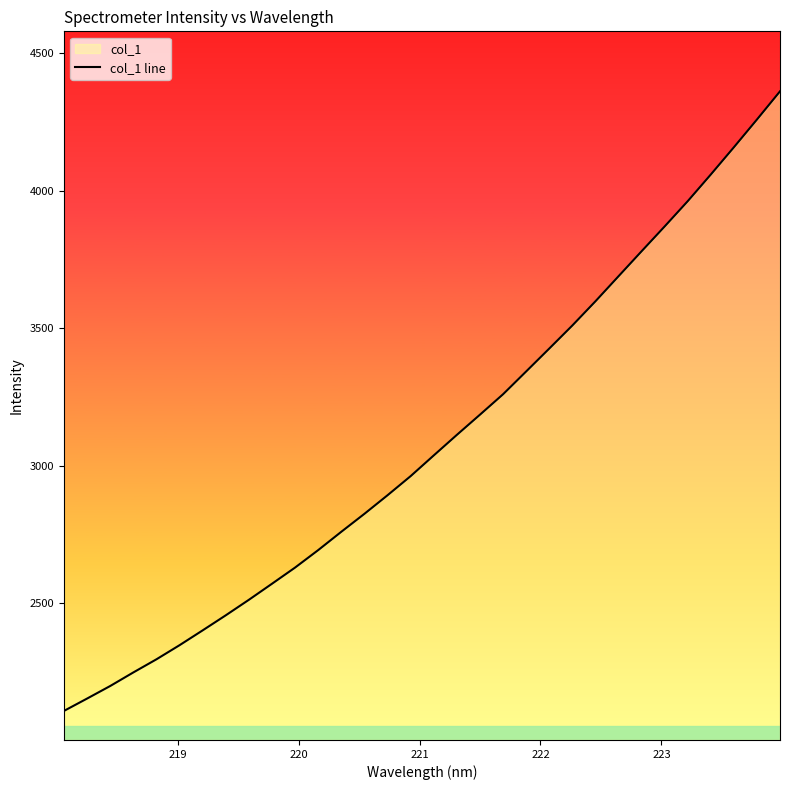

What is the difference between the maximum and minimum values?

2251.1